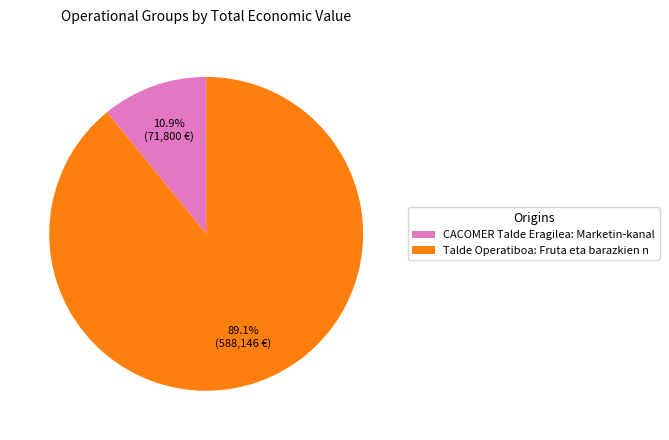

How many segments does this pie chart have?

2